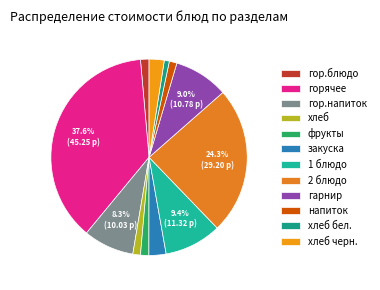

Is there a majority slice in this chart?

No